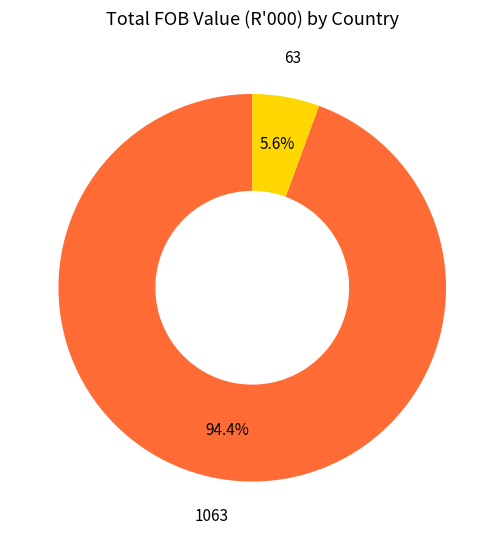

Is there a majority slice in this chart?

Yes